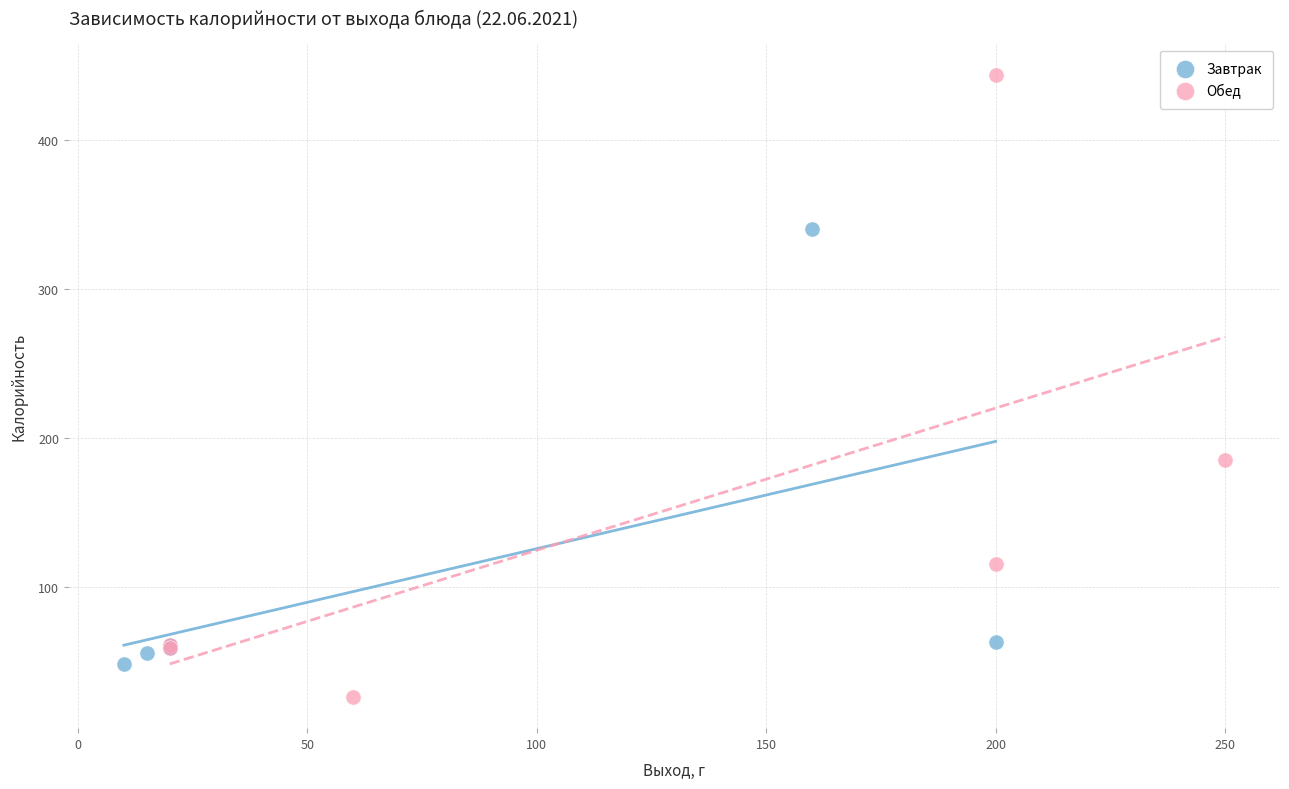

Which series reaches the minimum Y coordinate?

Обед